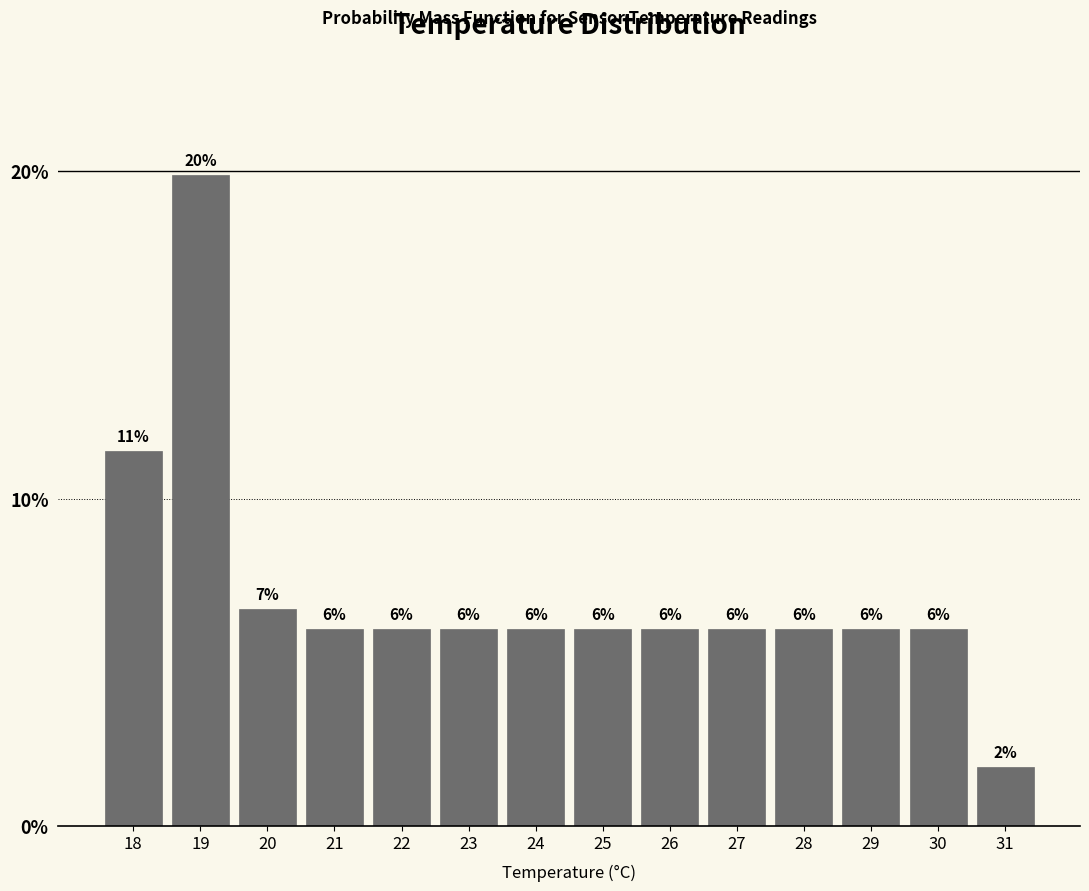

What is the ratio of the value at 27 to the value at 24?

1.0